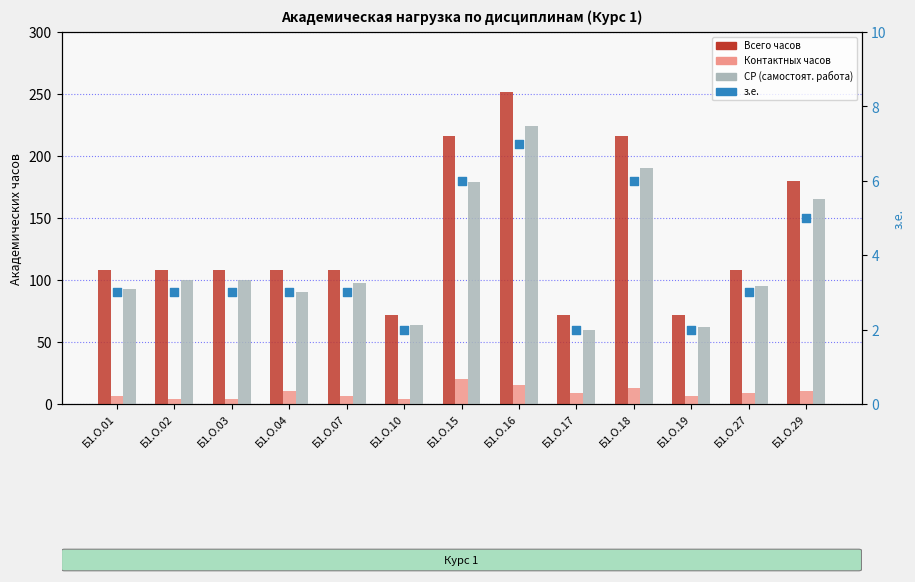

What are all the series names shown in the legend?

Всего часов, Контактных часов, СР (самостоят. работа), з.е.